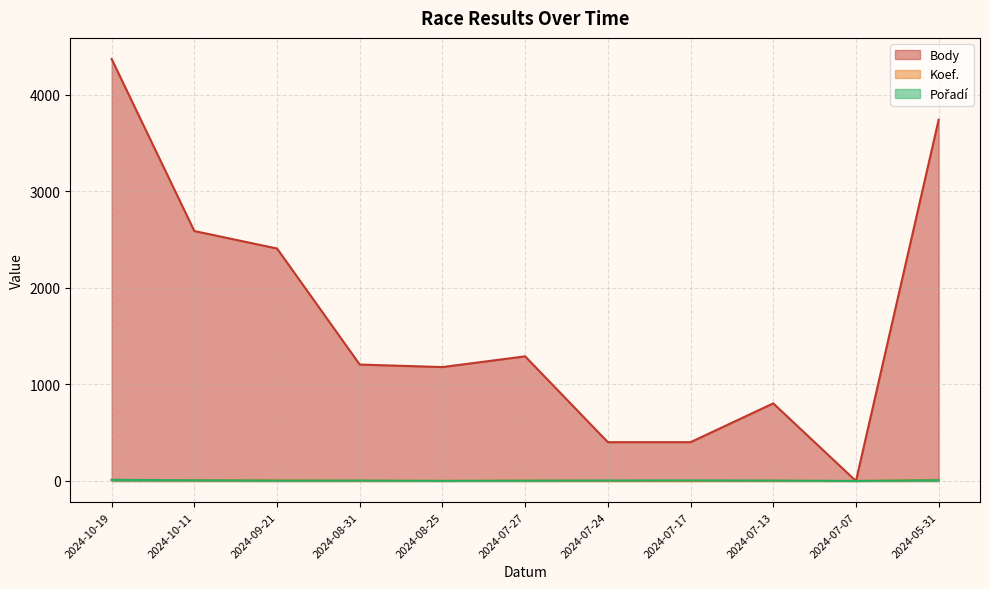

True or false: Pořadí has a value of 1 at 2024-08-25.

True